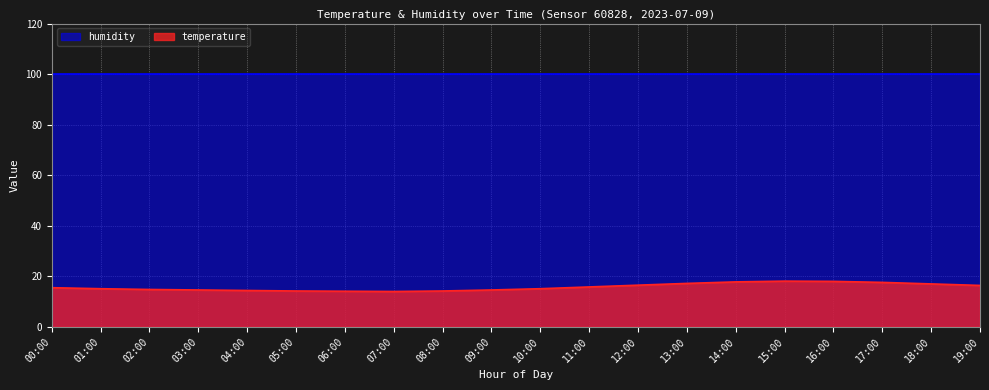

What is the label of the 5th point from the left?

04:00